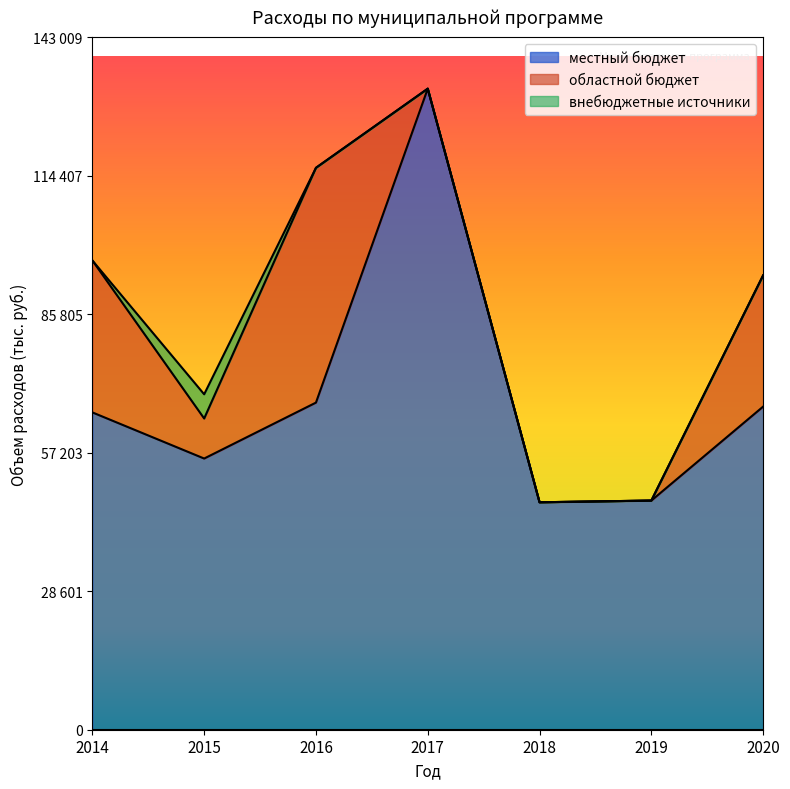

Is the value of областной бюджет at 2017 greater than the value of внебюджетные источники at 2015?

No